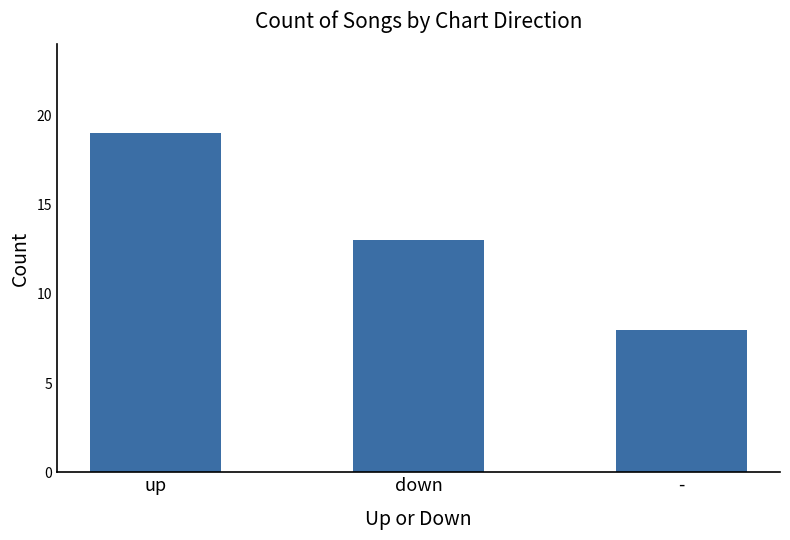

List the labels in order of value, smallest first.

-, down, up